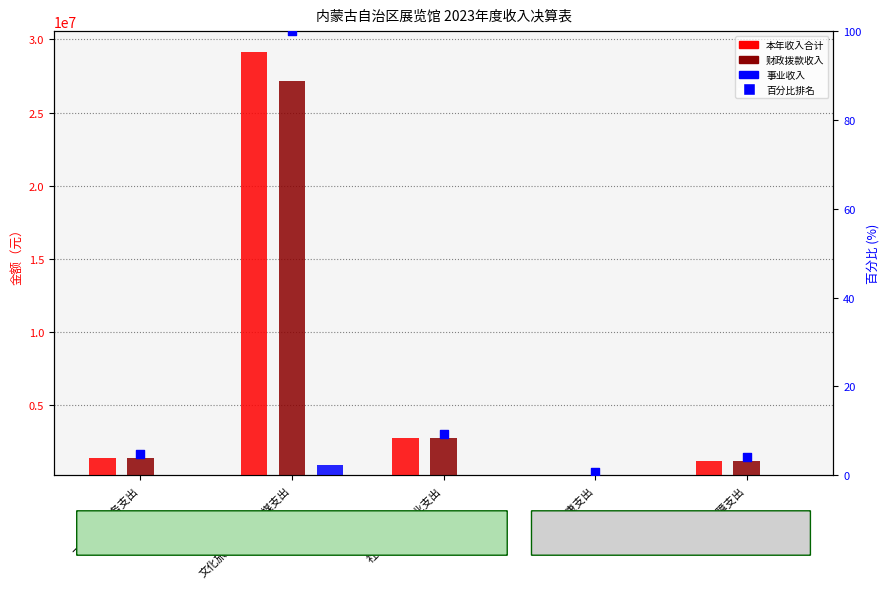

Which series has the largest Y range (max minus min)?

本年收入合计